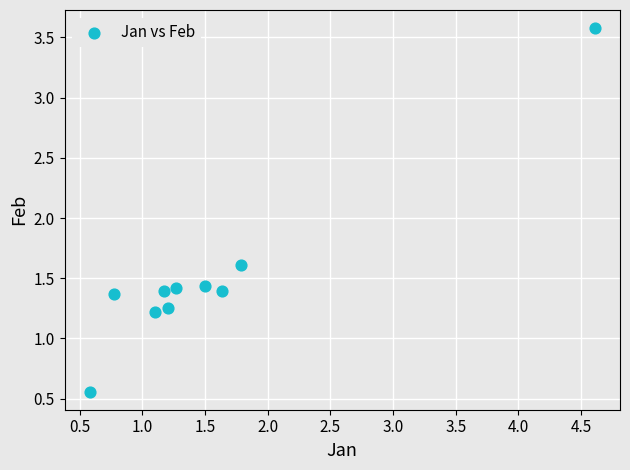

What is the average Y value?

1.5